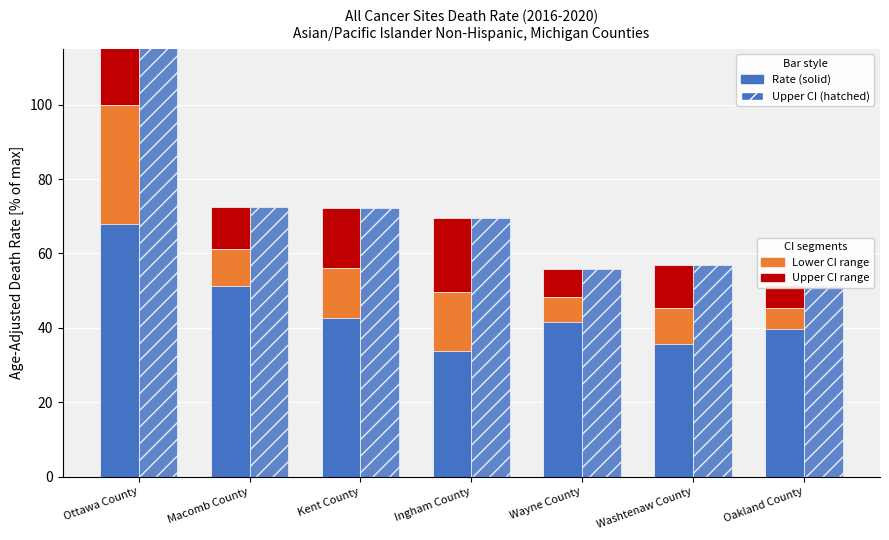

What is the label of the 6th bar from the left?

Washtenaw County